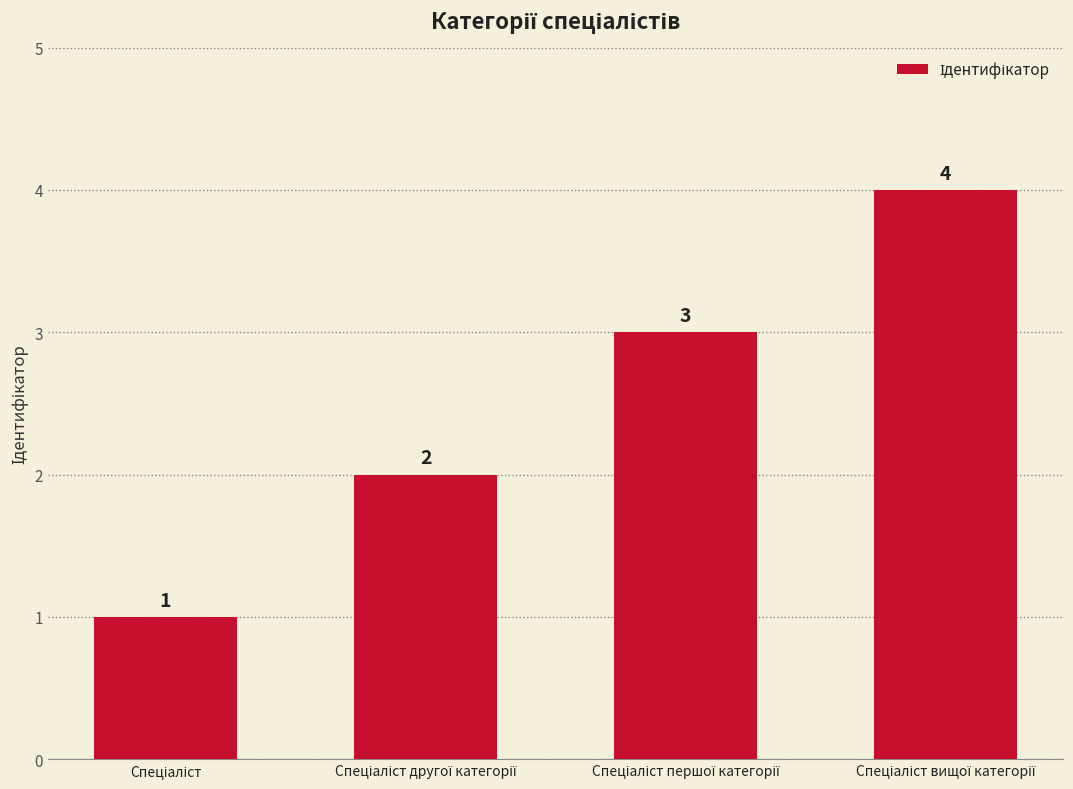

How many values are between 2 and 4?

3